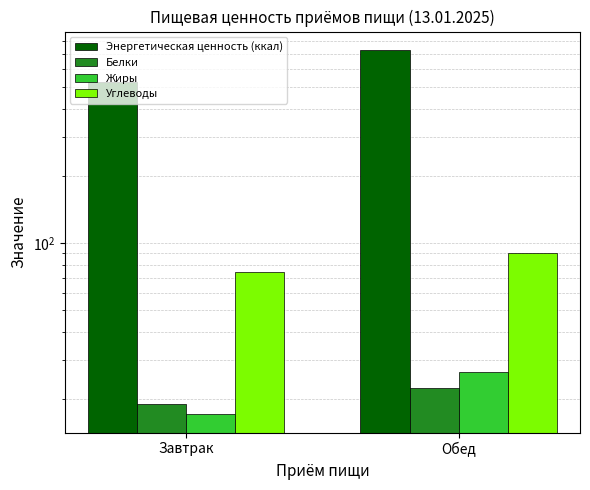

Which series has the largest range (max minus min)?

Энергетическая ценность (ккал)